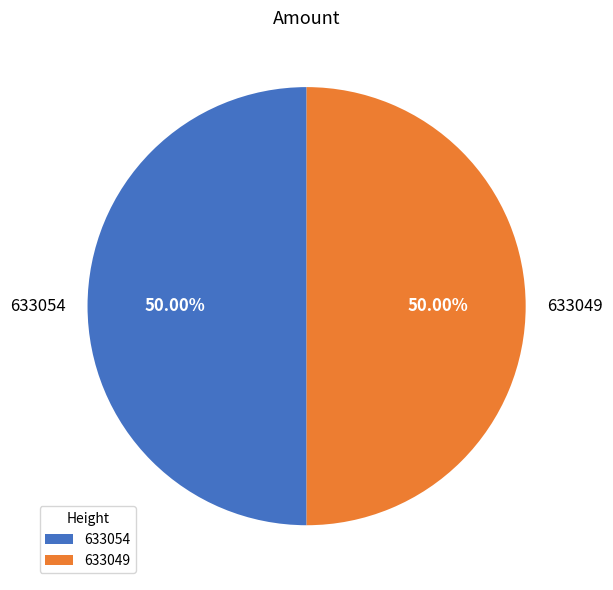

What is the ratio of the value at 633054 to the value at 633049?

1.0